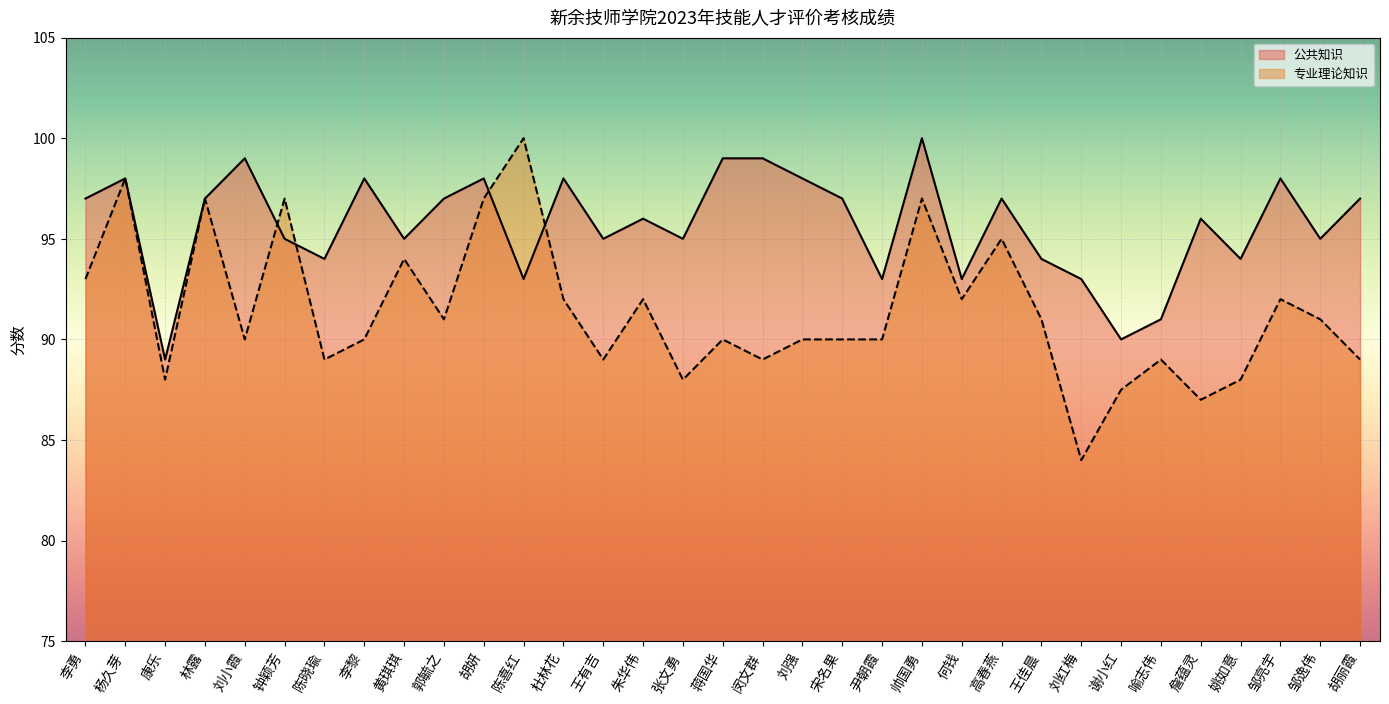

Is it true that 专业理论知识 equals 50.7 at 陈喜红?

False